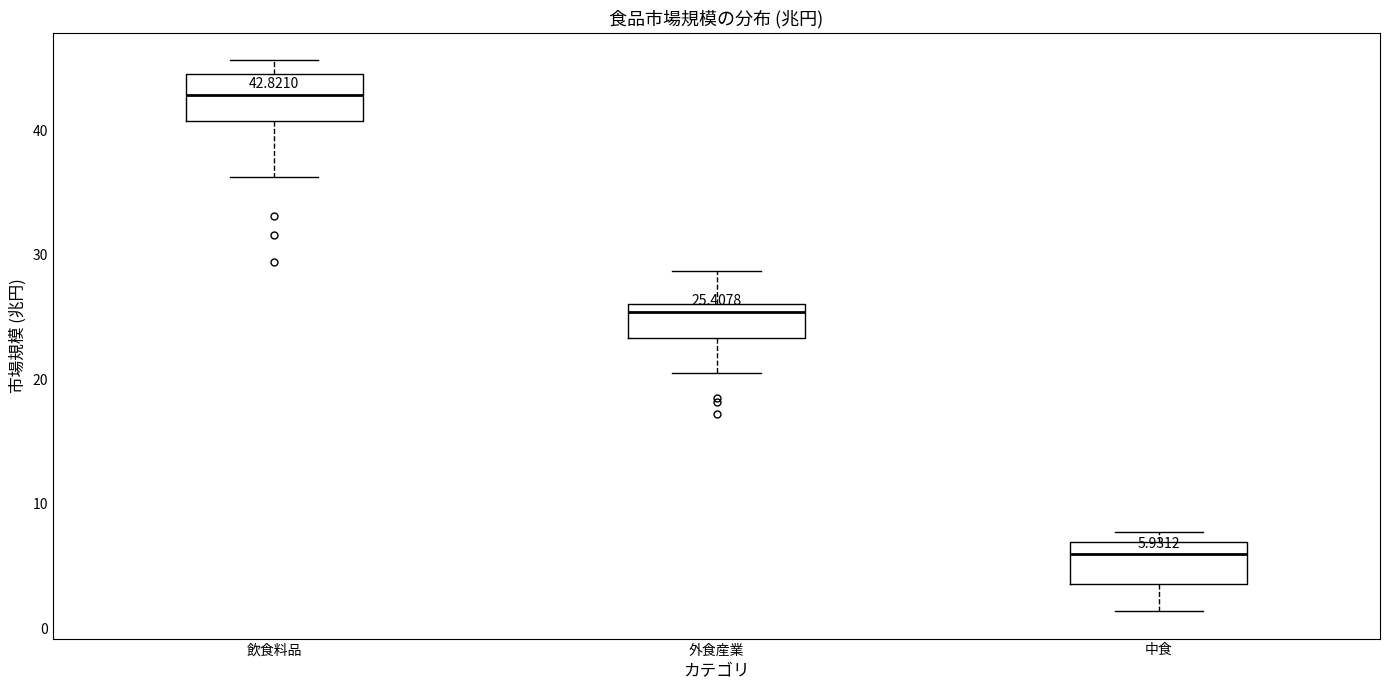

Which box's median line is the highest?

飲食料品